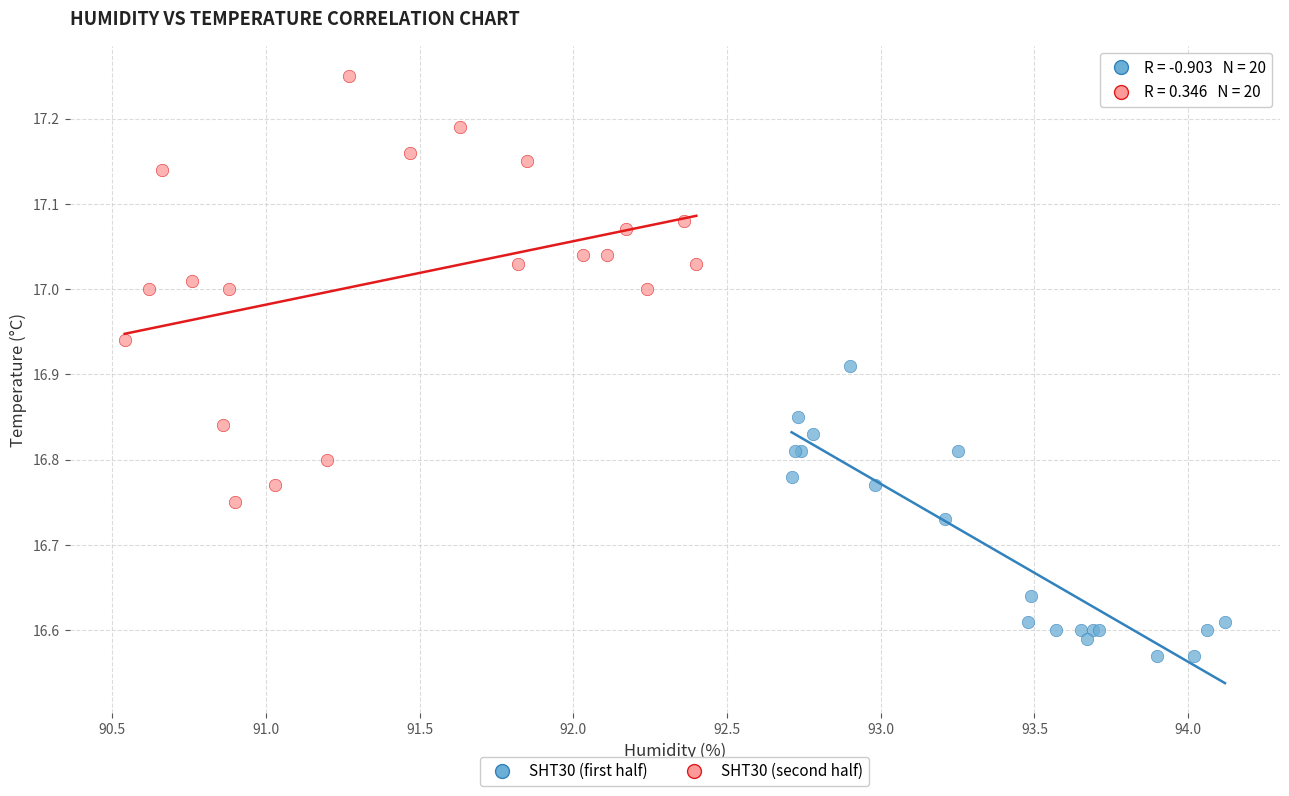

Which series contains the lowest Y value?

SHT30 (first half)